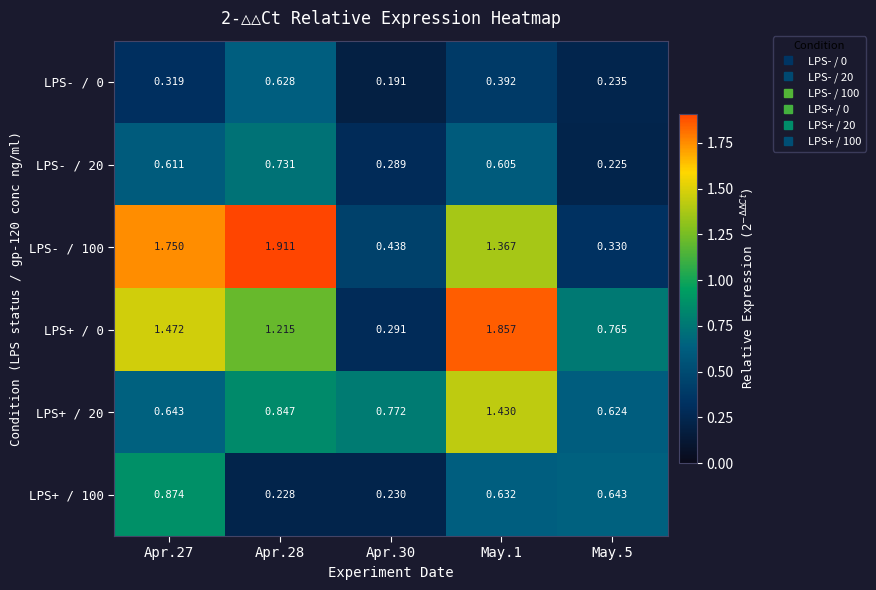

Which series changed the most between Apr.30 and May.5?

LPS+ / 0